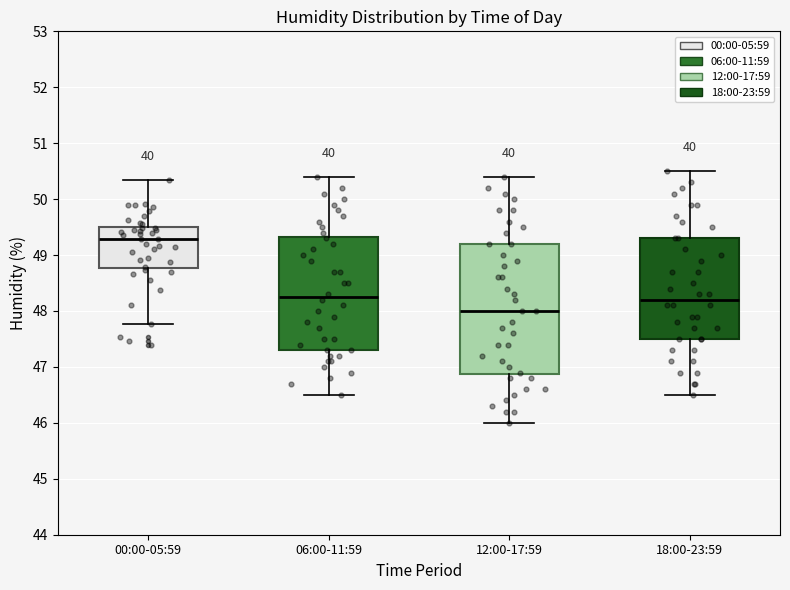

Which box is the tallest, from its lower edge to its upper edge?

12:00-17:59